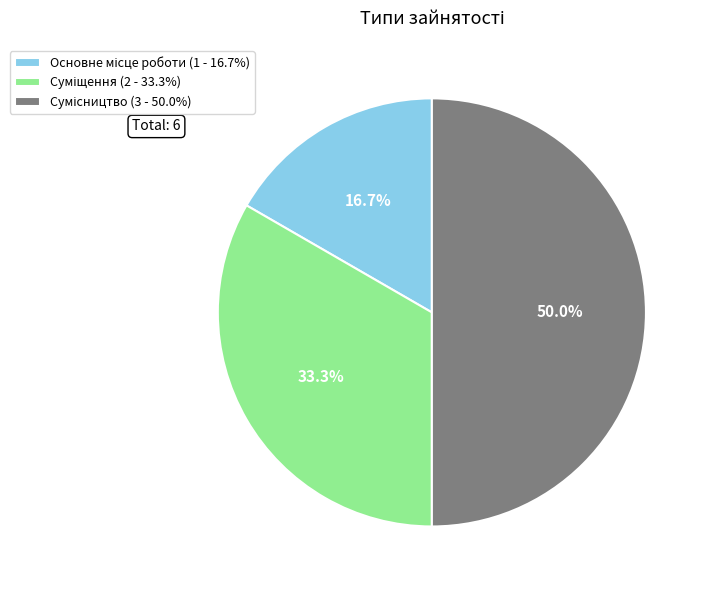

What percentage is the Суміщення slice, to the nearest percent?

33%